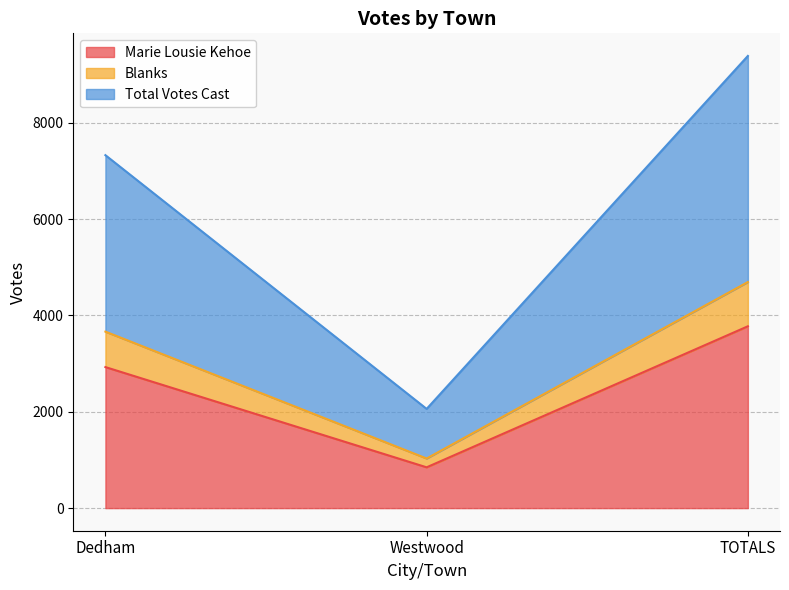

The value of Blanks at Dedham is 2294. True or false?

False